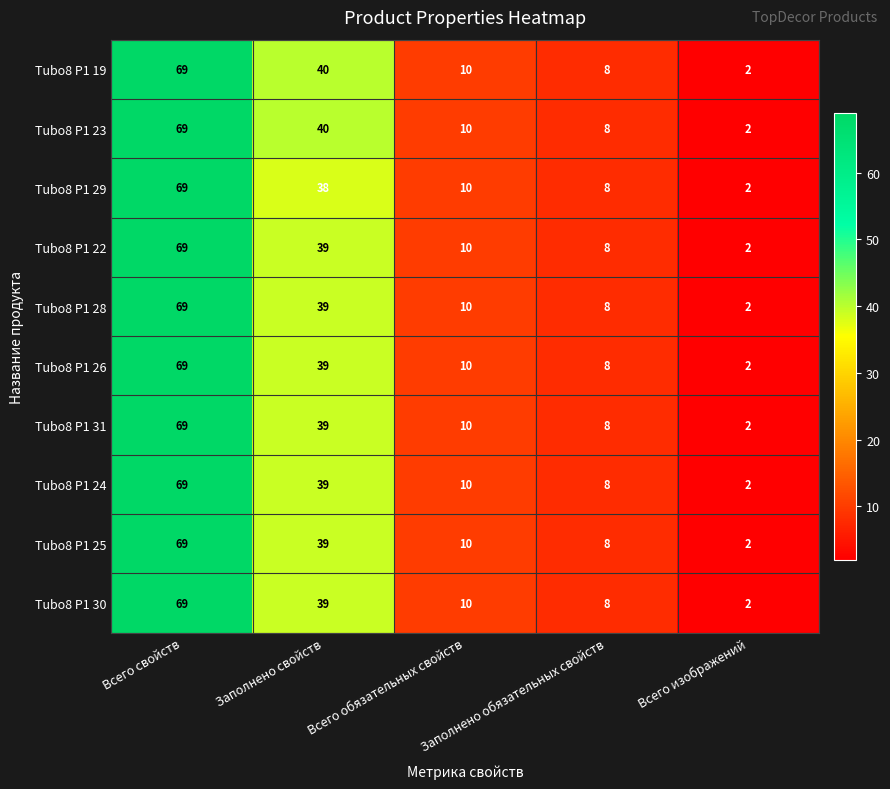

How many distinct data groups are displayed?

10